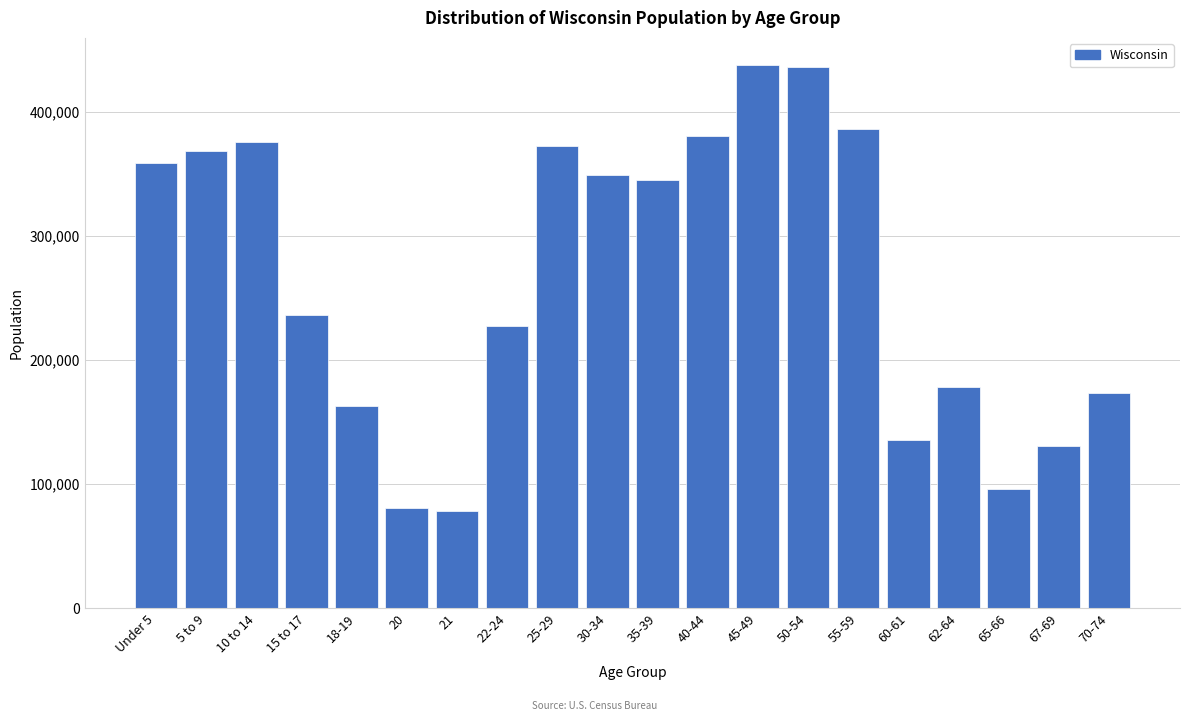

What is the difference between the values at 62-64 and 55-59?

207598